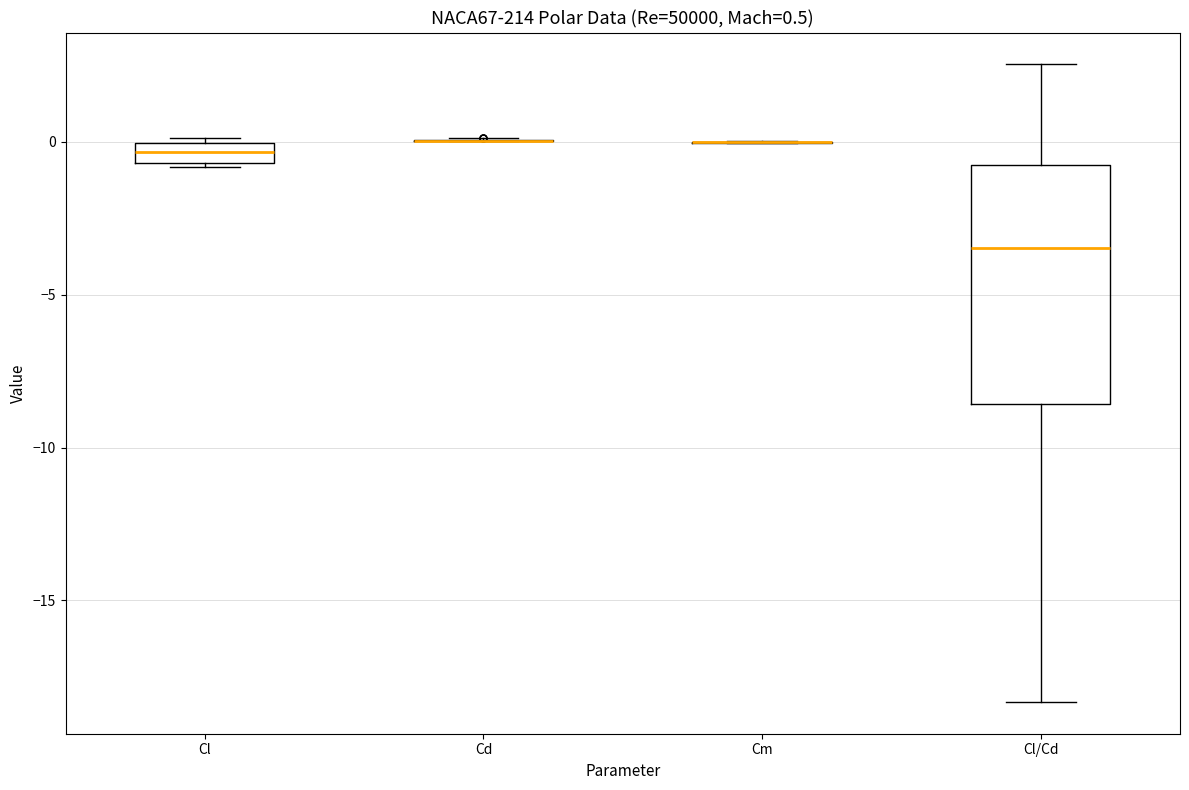

Comparing the boxes themselves (not the whiskers), which one is the tallest?

Cl/Cd